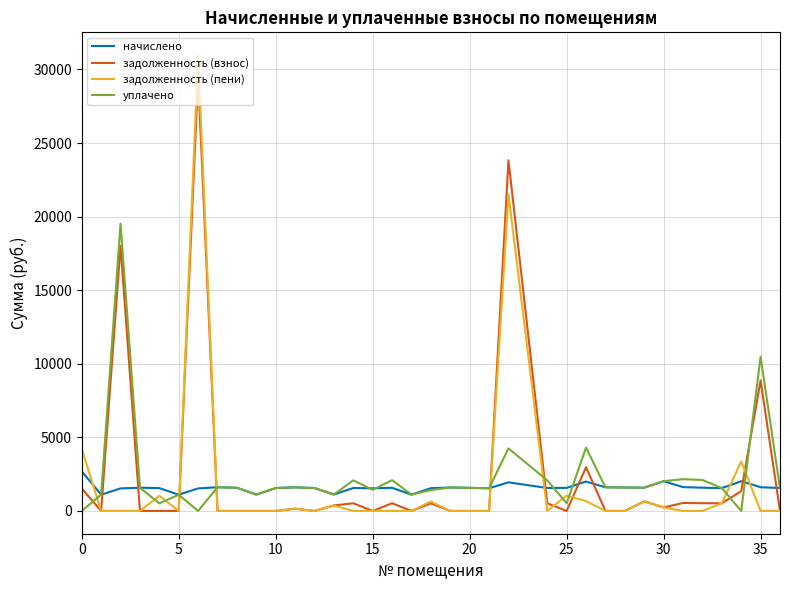

Which series has the largest range (max minus min)?

задолженность (пени)